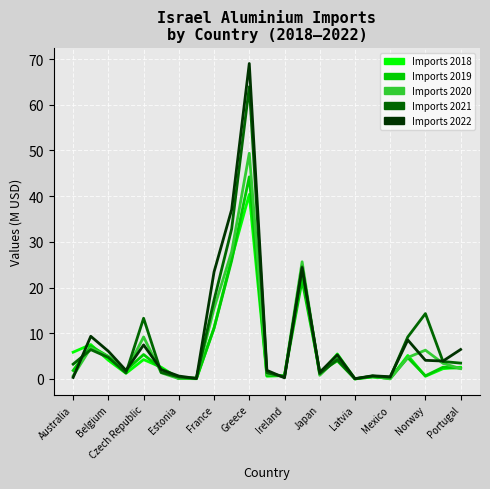

In Imports 2022, how many points are higher than both neighbors (excluding endpoints)?

7